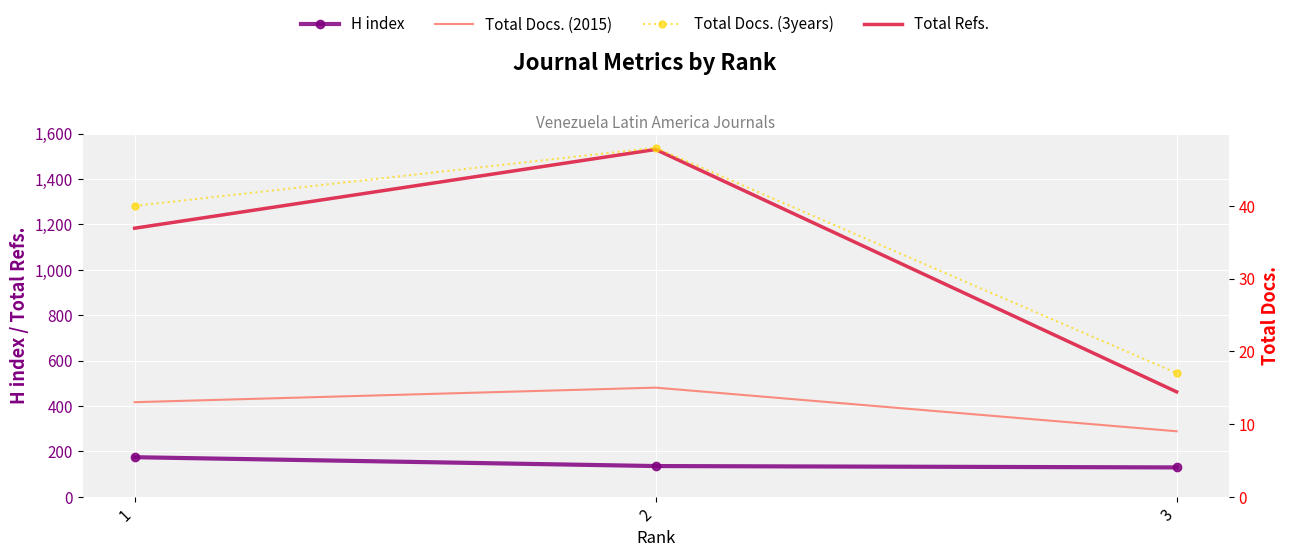

At which category is the sum across all series the highest?

2